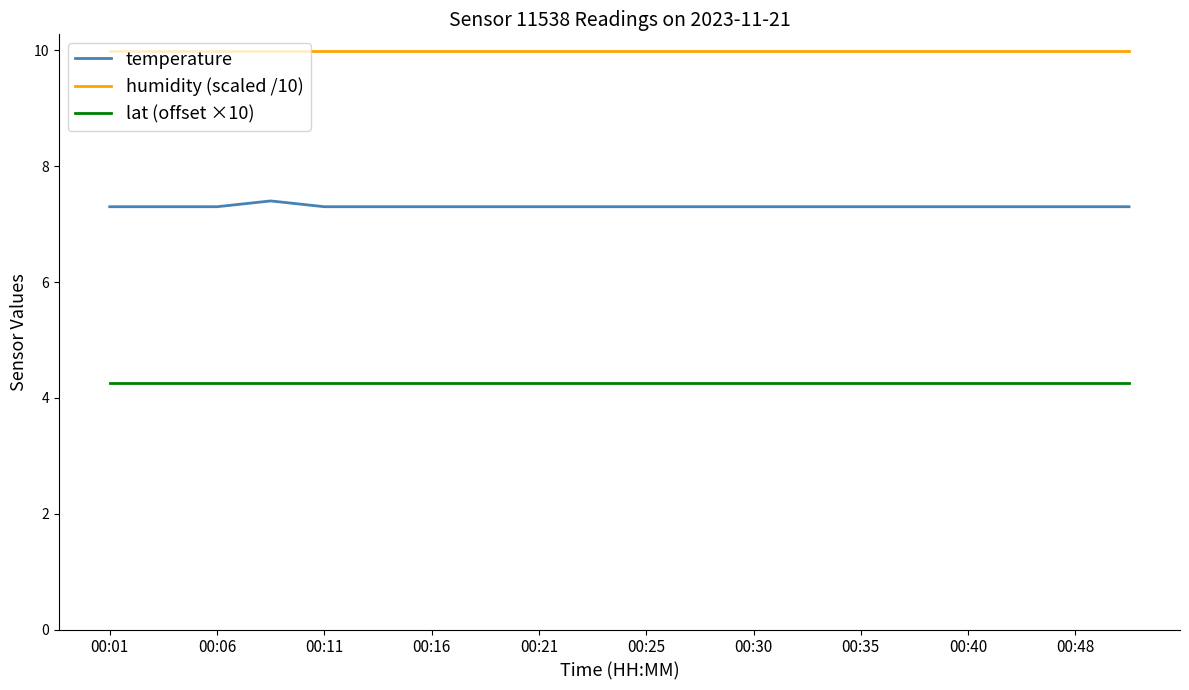

True or false: lat (offset ×10) and humidity (scaled /10) cross at least once.

False